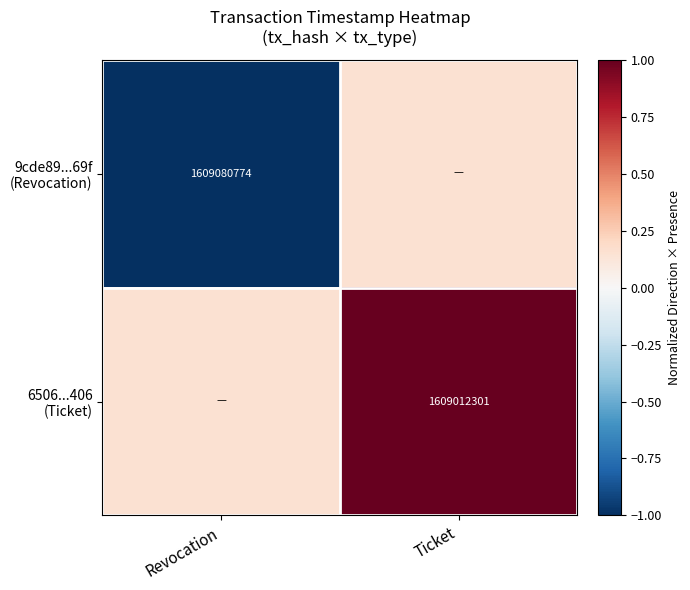

True or false: 6506...406 (Ticket) has a value of 0.2 at Revocation.

False